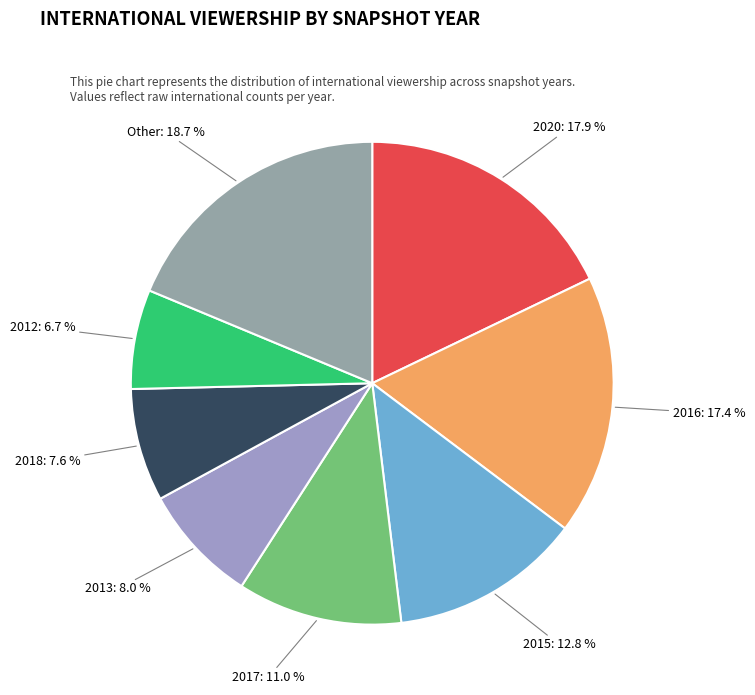

How many segments does this pie chart have?

8